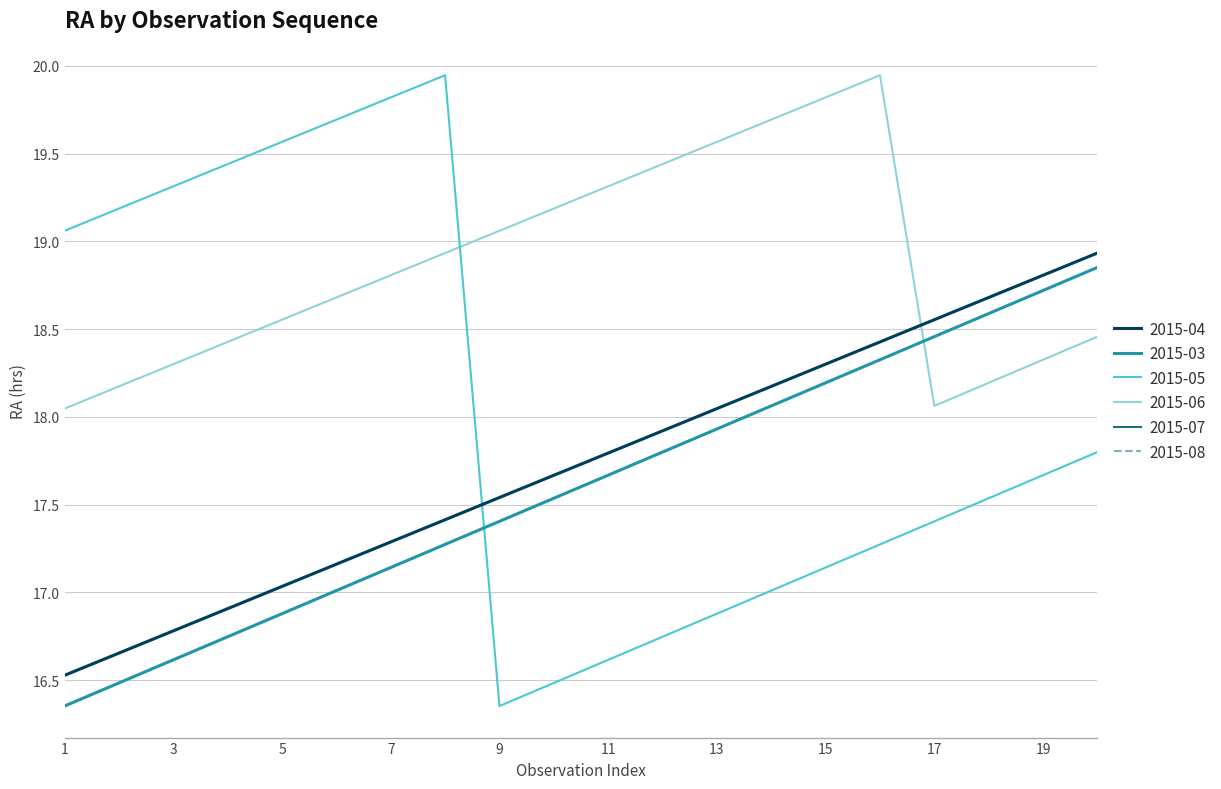

Is this an area chart (filled region under the line)?

No